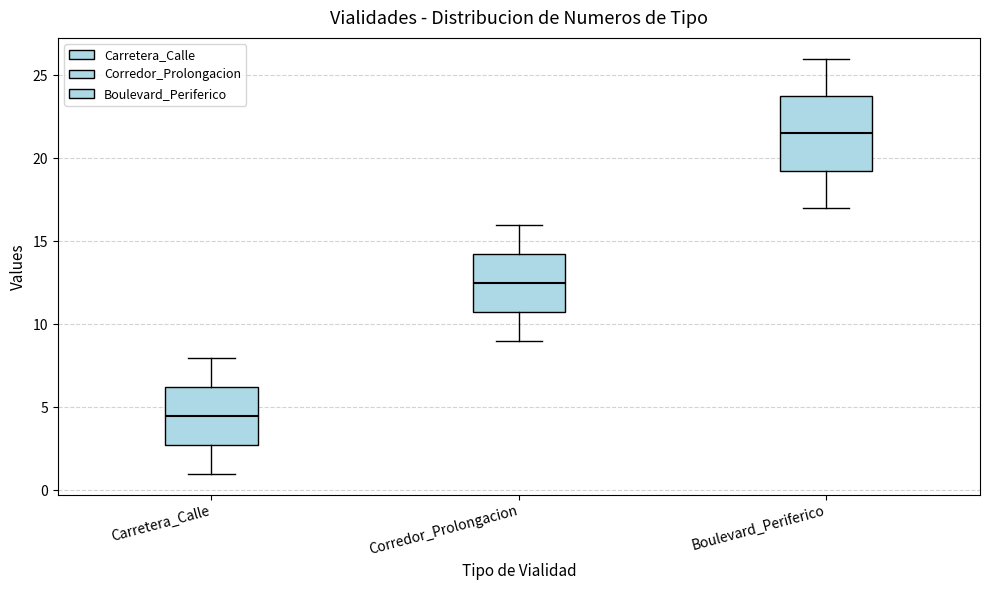

Where does the upper whisker of the box for Corredor_Prolongacion end on the y-axis? The values are not printed on the chart, so give them approximately, as read against the axis.

16.0